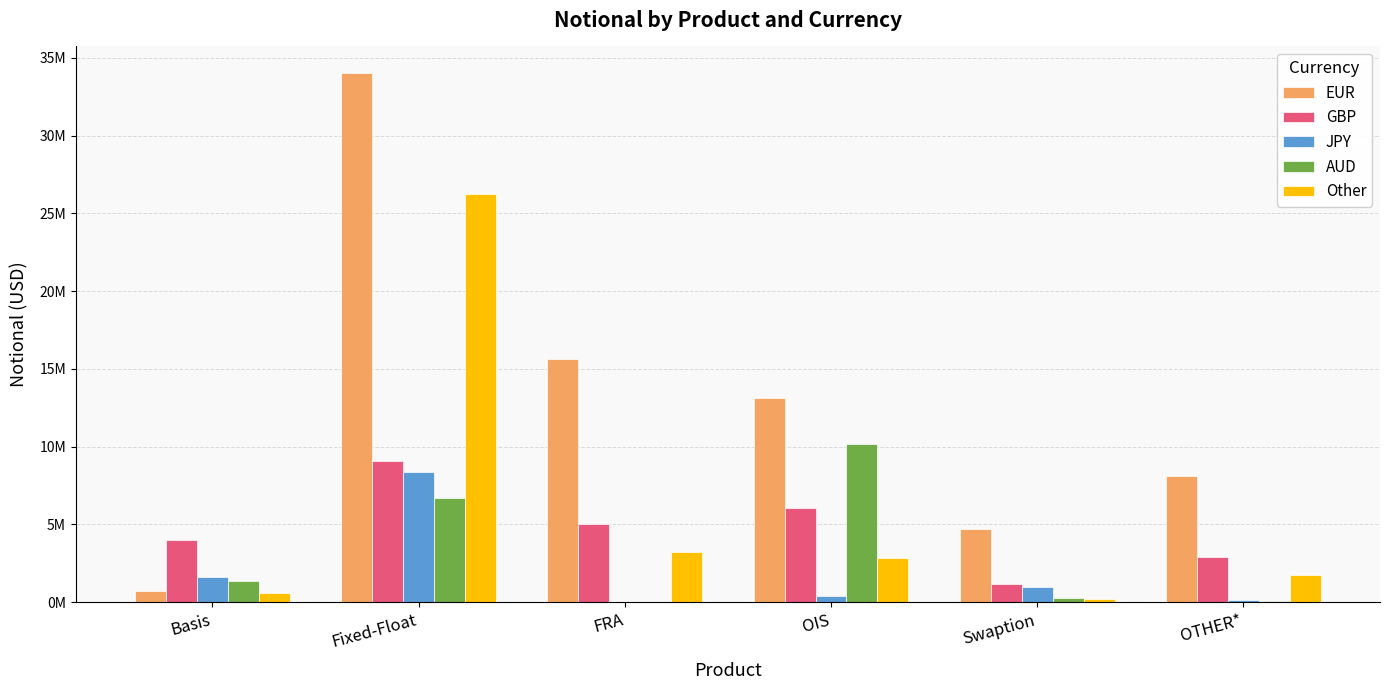

What are all the series names shown in the legend?

EUR, GBP, JPY, AUD, Other